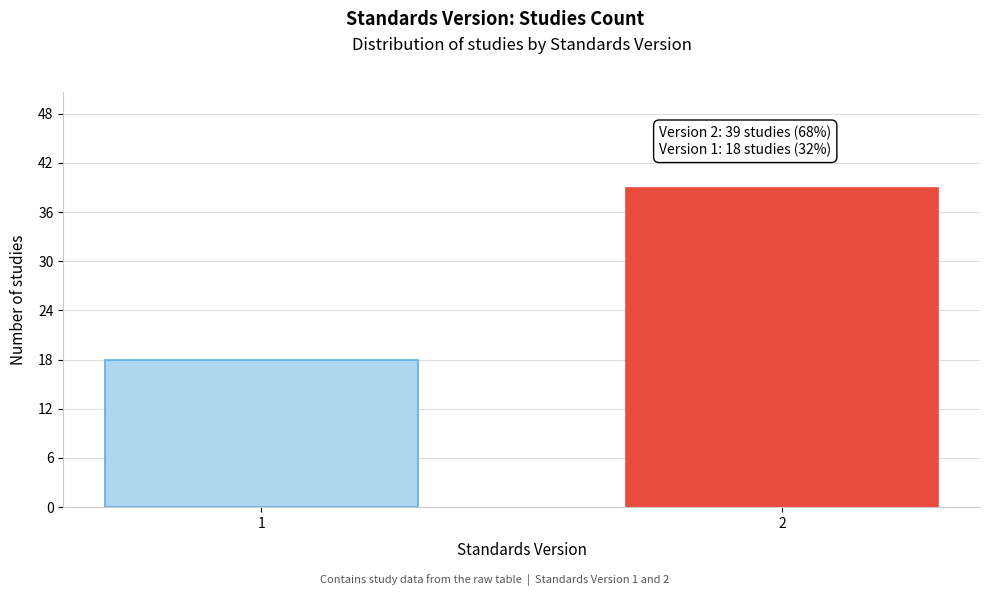

Reading right to left, extract all data points from this chart.

39	18